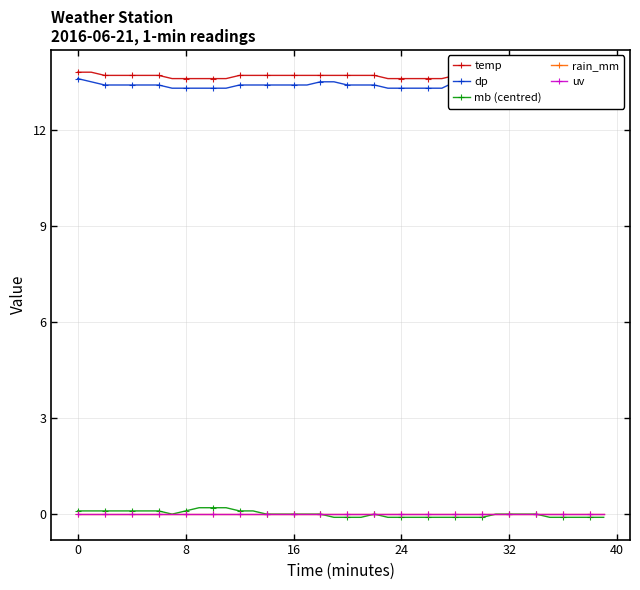

How many lines are shown in the chart?

5